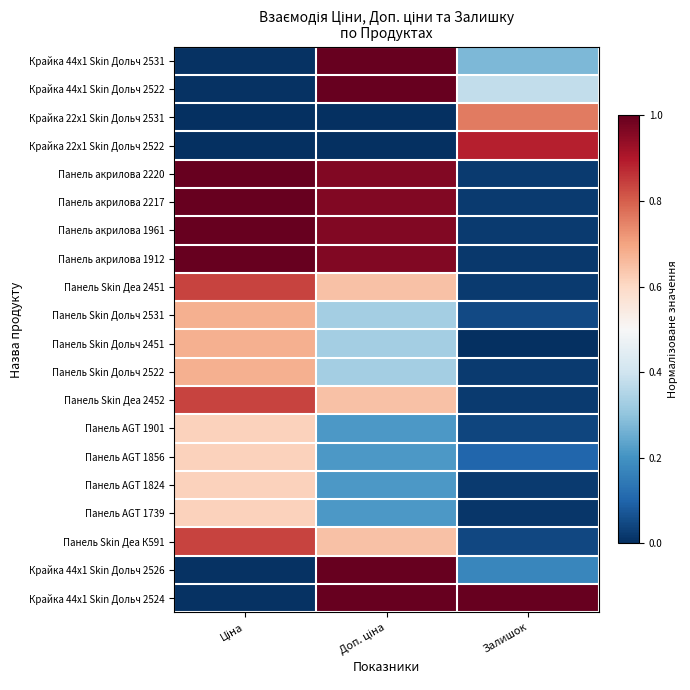

At how many categories does at least one series exceed 0?

3